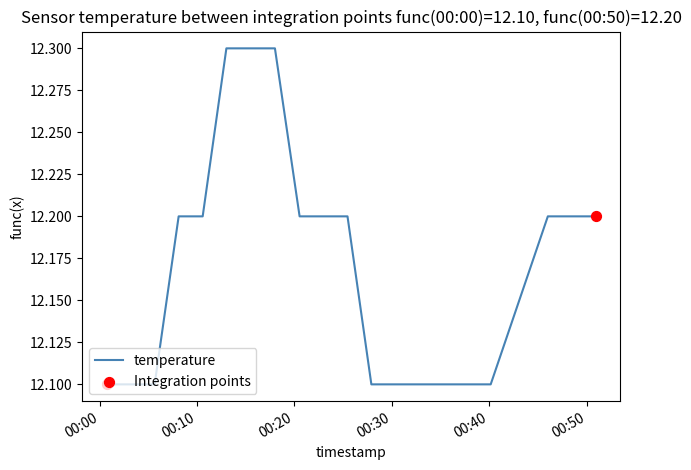

What is the minimum value shown in the chart?

12.1